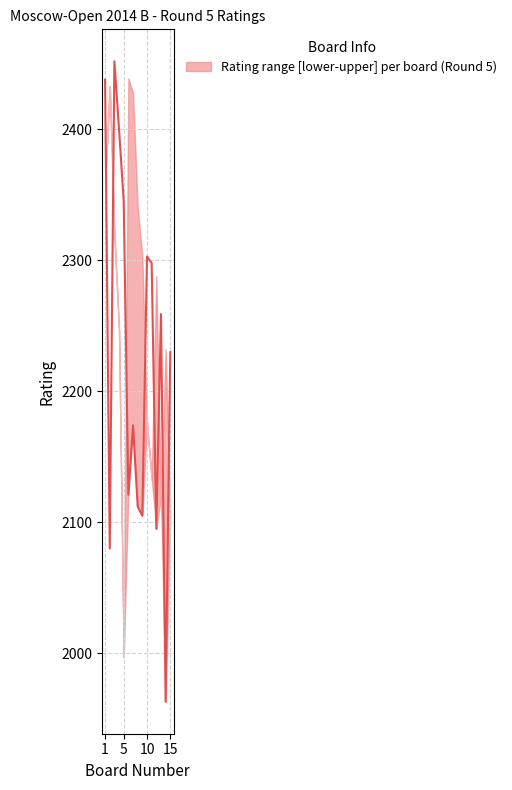

True or false: median has a value of 757 at 1.

False